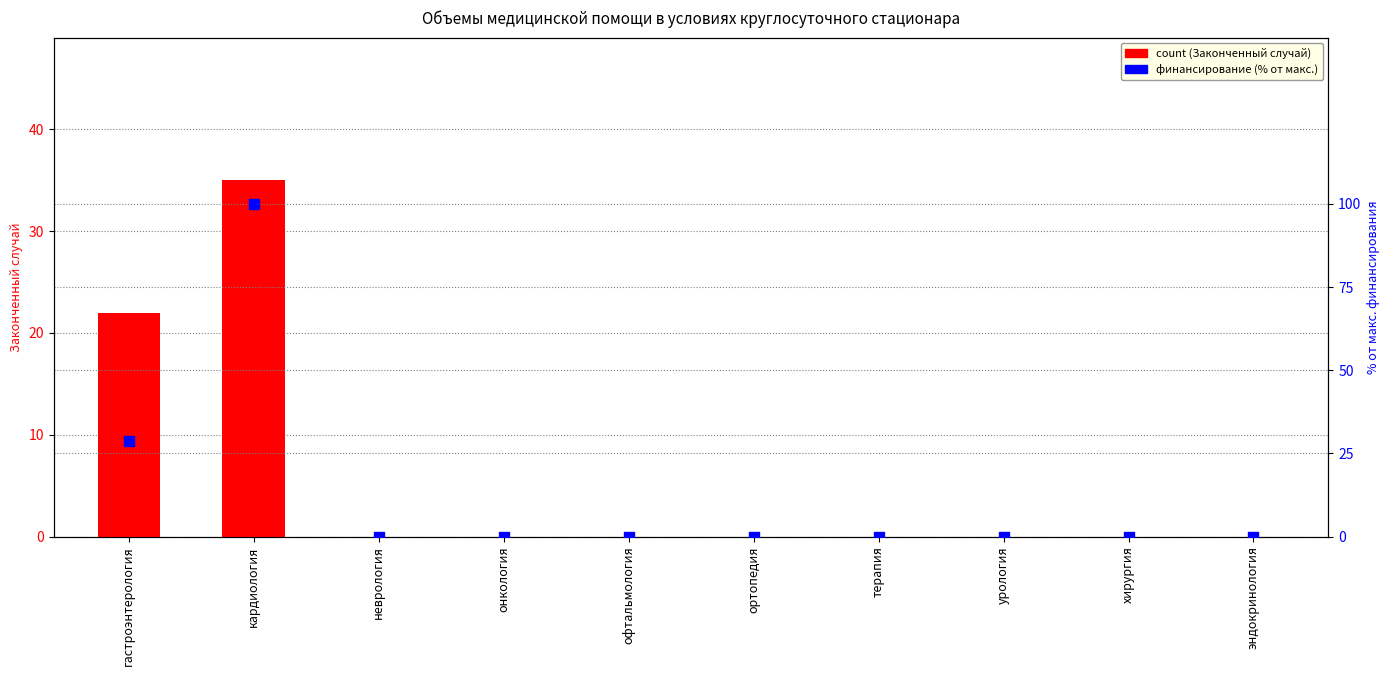

Which series contains the lowest Y value?

count